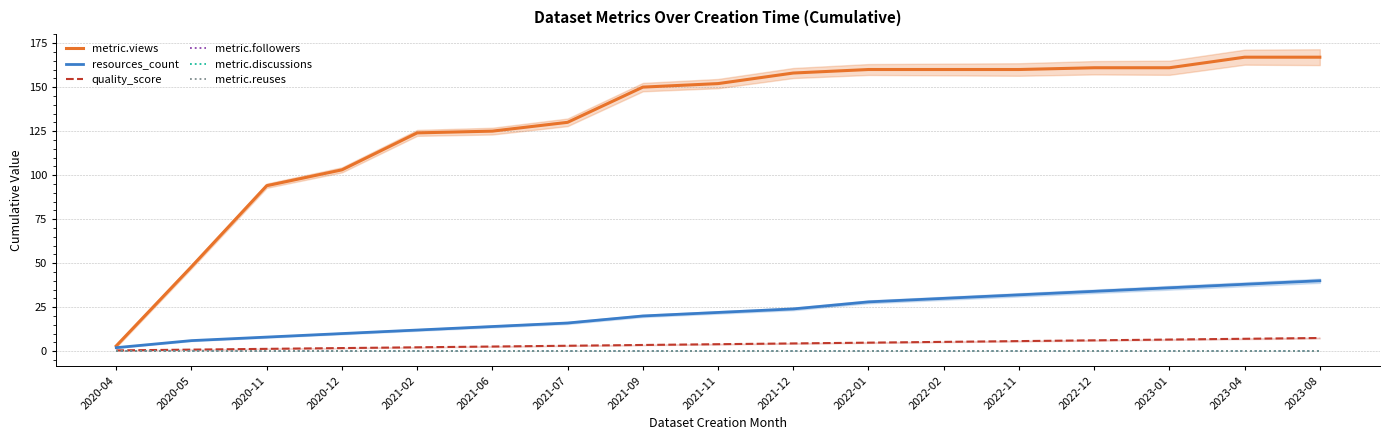

Which label corresponds to the smallest value in the chart?

2020-04